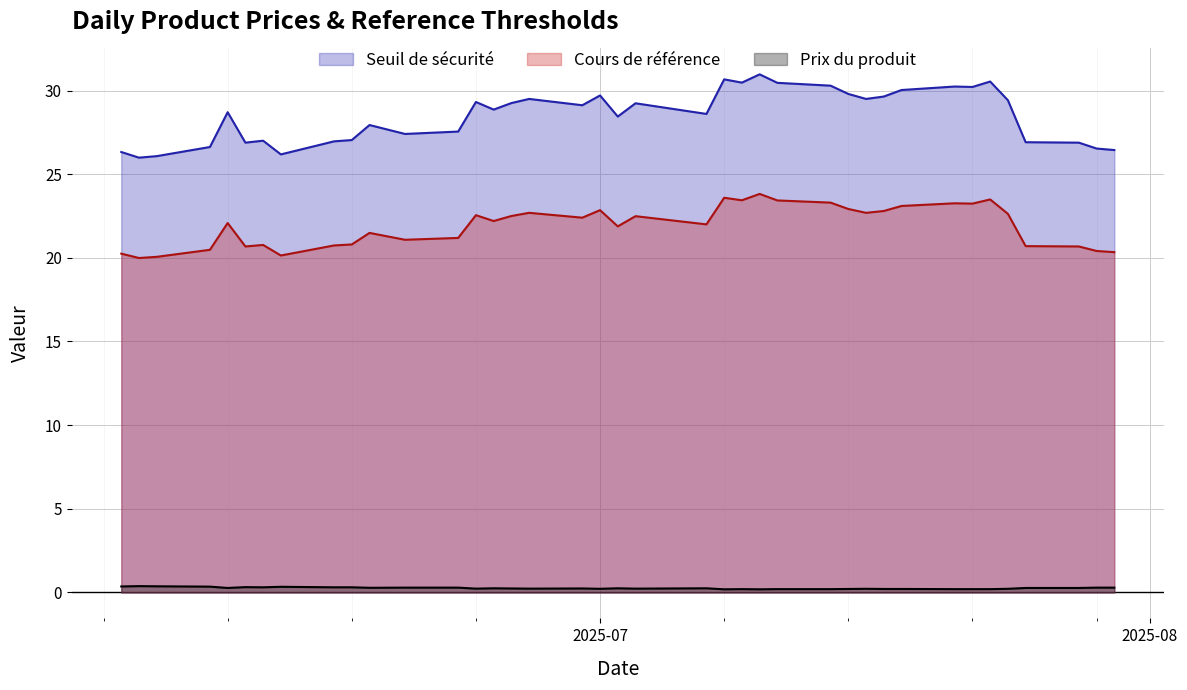

What is the average value of the Prix du produit series?

0.3